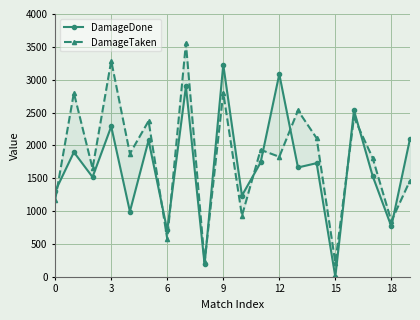

Rank the series by their maximum value, from lowest to highest.

DamageDone, DamageTaken